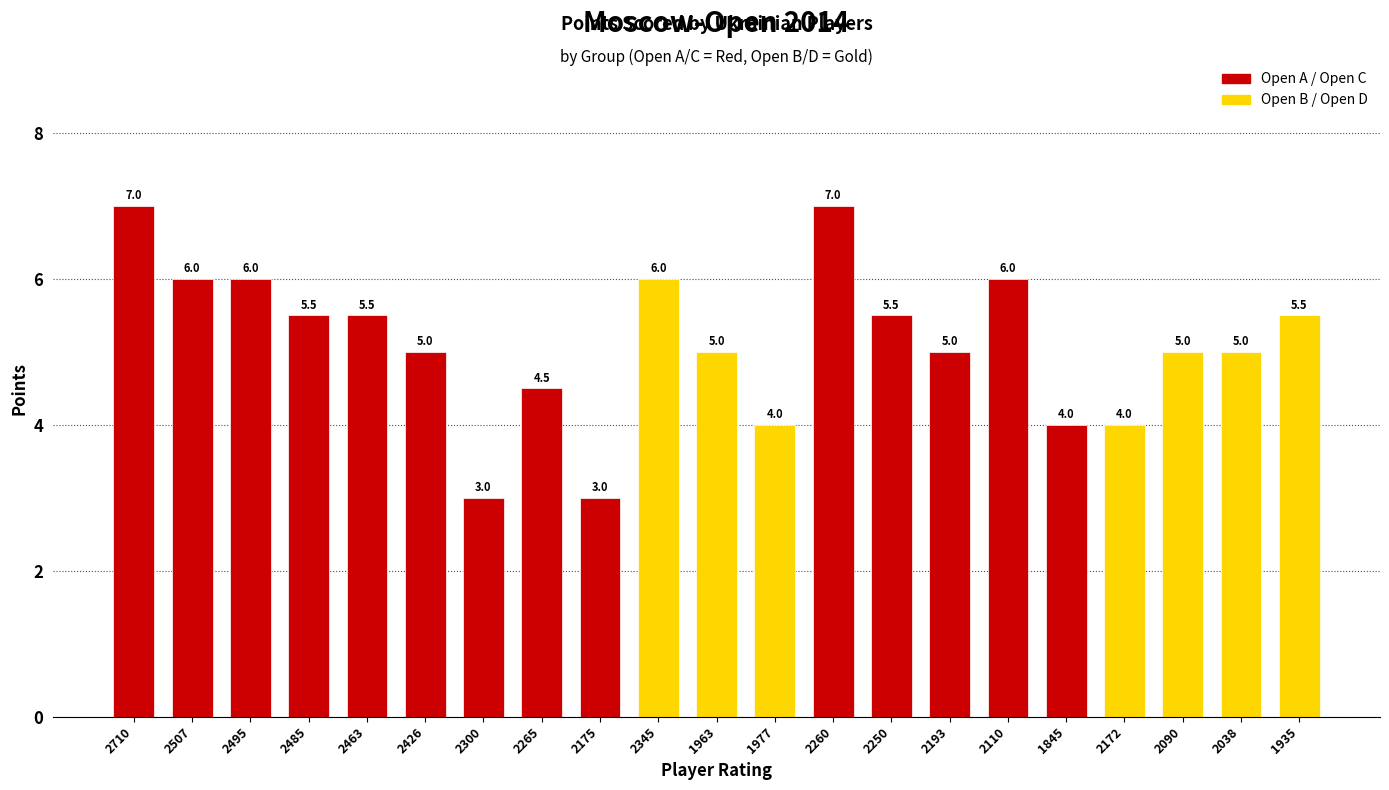

What is the difference between the maximum and minimum values?

4.0